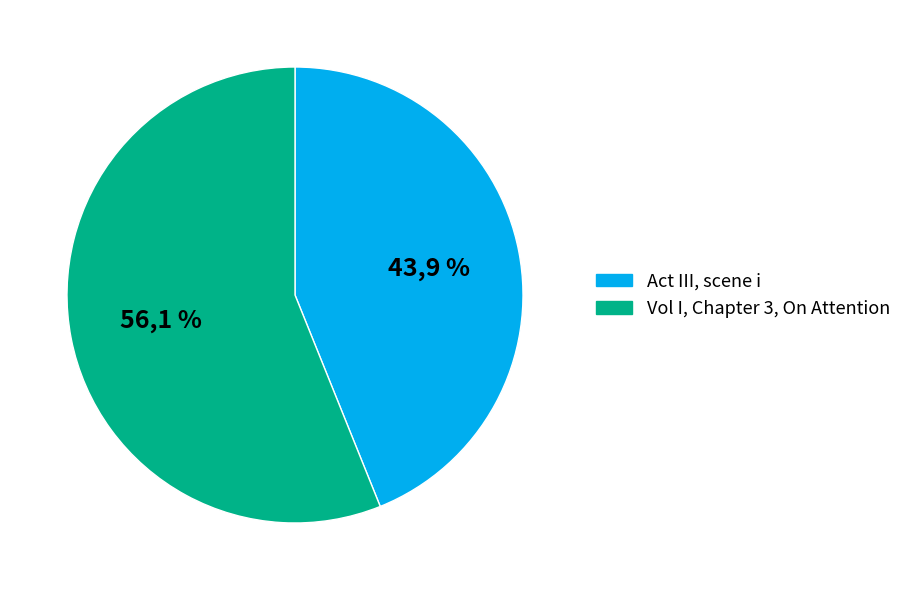

Which has a higher value, Vol I, Chapter 3, On Attention or Act III, scene i?

Vol I, Chapter 3, On Attention